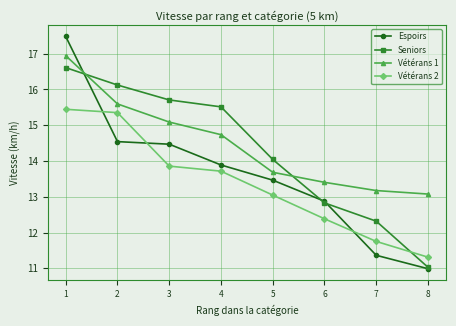

Which series changed the most between 4 and 8?

Seniors